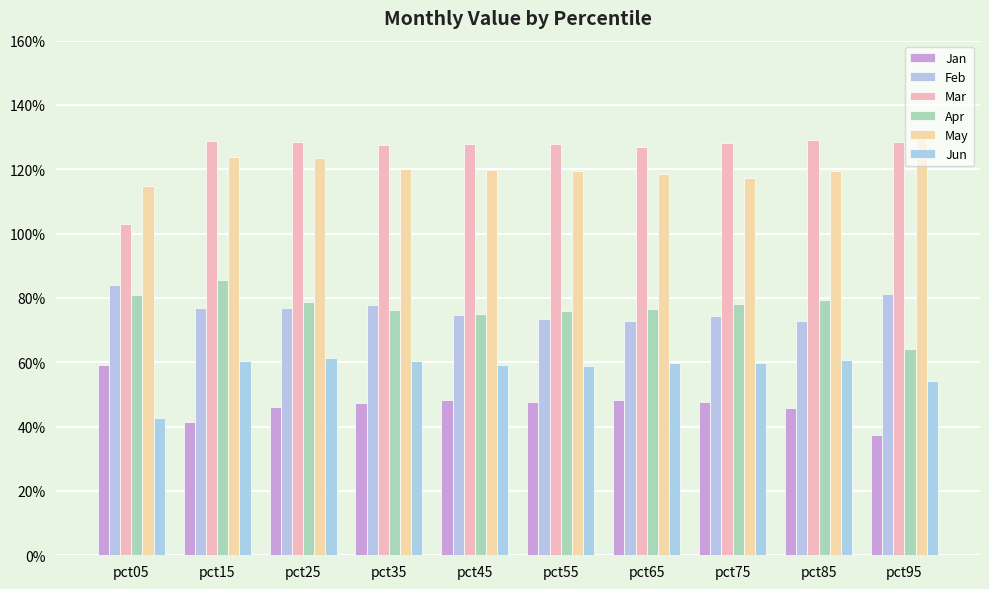

What value does the Jan series have at pct25?

0.5